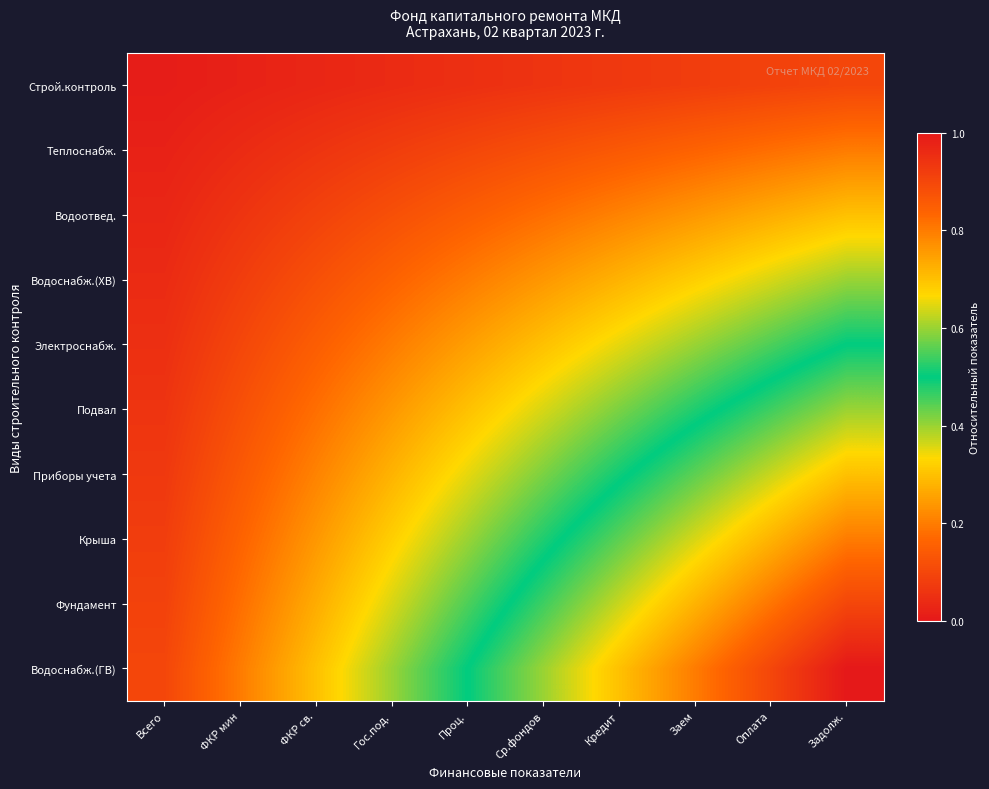

Reading left to right, what are all the values shown in this chart?

Строй.контроль: Всего=0.0	ФКР мин=0.0	ФКР св.=0.0	Гос.под.=0.0	Проц.=0.1	Ср.фондов=0.1	Кредит=0.1	Заем=0.1	Оплата=0.1	Задолж.=0.1
Теплоснабж.: Всего=0.0	ФКР мин=0.0	ФКР св.=0.1	Гос.под.=0.1	Проц.=0.1	Ср.фондов=0.1	Кредит=0.1	Заем=0.2	Оплата=0.2	Задолж.=0.2
Водоотвед.: Всего=0.0	ФКР мин=0.1	ФКР св.=0.1	Гос.под.=0.1	Проц.=0.1	Ср.фондов=0.2	Кредит=0.2	Заем=0.2	Оплата=0.3	Задолж.=0.3
Водоснабж.(ХВ): Всего=0.0	ФКР мин=0.1	ФКР св.=0.1	Гос.под.=0.2	Проц.=0.2	Ср.фондов=0.2	Кредит=0.3	Заем=0.3	Оплата=0.4	Задолж.=0.4
Электроснабж.: Всего=0.1	ФКР мин=0.1	ФКР св.=0.1	Гос.под.=0.2	Проц.=0.2	Ср.фондов=0.3	Кредит=0.3	Заем=0.4	Оплата=0.5	Задолж.=0.5
Подвал: Всего=0.1	ФКР мин=0.1	ФКР св.=0.2	Гос.под.=0.2	Проц.=0.3	Ср.фондов=0.4	Кредит=0.4	Заем=0.5	Оплата=0.5	Задолж.=0.6
Приборы учета: Всего=0.1	ФКР мин=0.1	ФКР св.=0.2	Гос.под.=0.3	Проц.=0.3	Ср.фондов=0.4	Кредит=0.5	Заем=0.6	Оплата=0.6	Задолж.=0.7
Крыша: Всего=0.1	ФКР мин=0.2	ФКР св.=0.2	Гос.под.=0.3	Проц.=0.4	Ср.фондов=0.5	Кредит=0.6	Заем=0.6	Оплата=0.7	Задолж.=0.8
Фундамент: Всего=0.1	ФКР мин=0.2	ФКР св.=0.3	Гос.под.=0.4	Проц.=0.5	Ср.фондов=0.5	Кредит=0.6	Заем=0.7	Оплата=0.8	Задолж.=0.9
Водоснабж.(ГВ): Всего=0.1	ФКР мин=0.2	ФКР св.=0.3	Гос.под.=0.4	Проц.=0.5	Ср.фондов=0.6	Кредит=0.7	Заем=0.8	Оплата=0.9	Задолж.=1.0